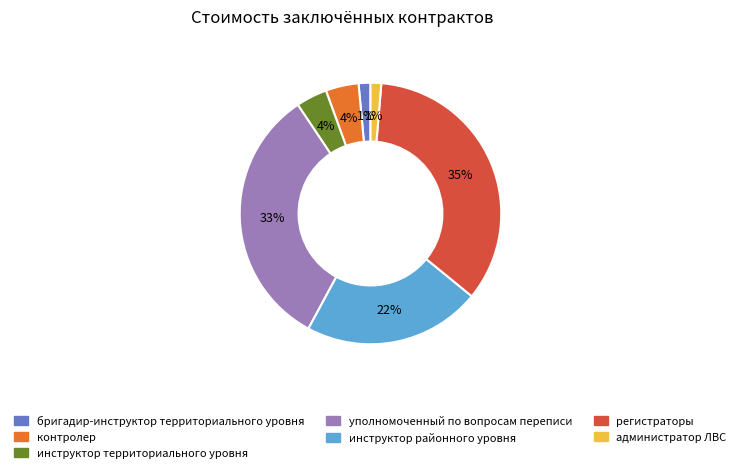

Do бригадир-инструктор территориального уровня and администратор ЛВС together represent more than half of the pie?

No